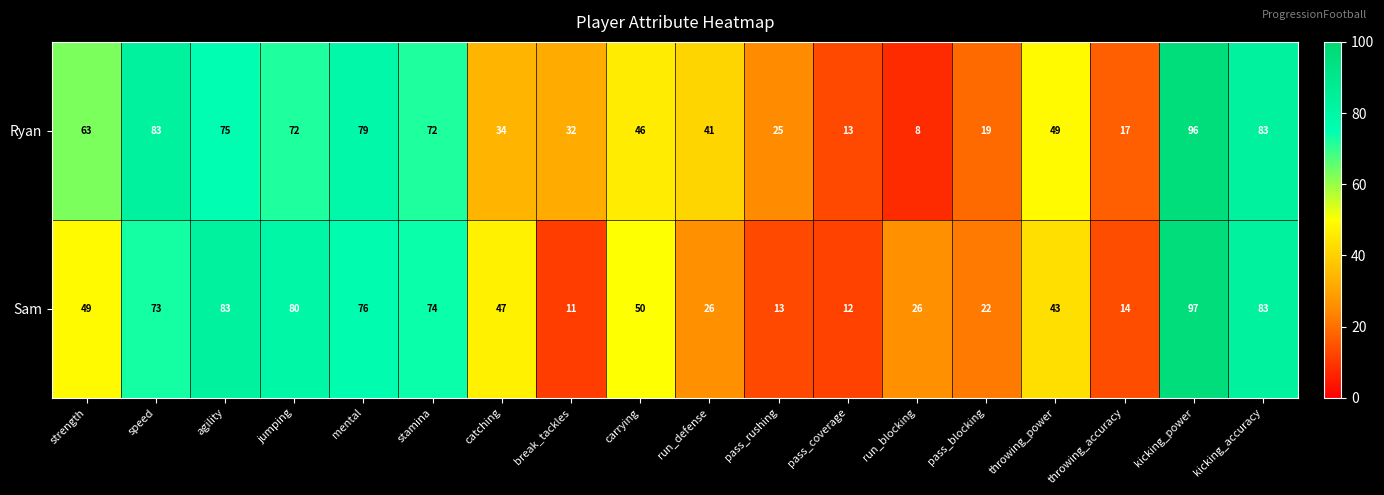

Which series has the largest range (max minus min)?

Ryan